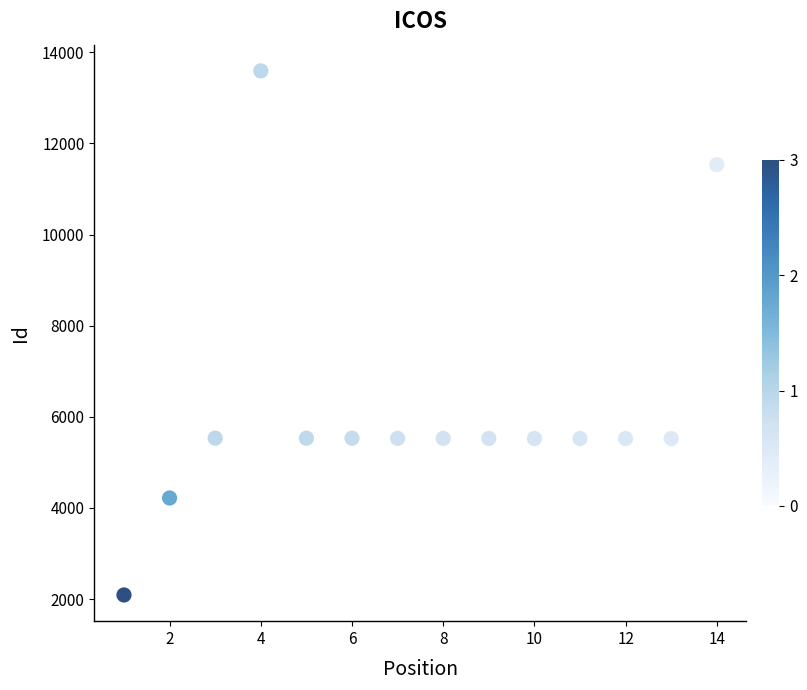

What is the range of X values (max minus min)?

13